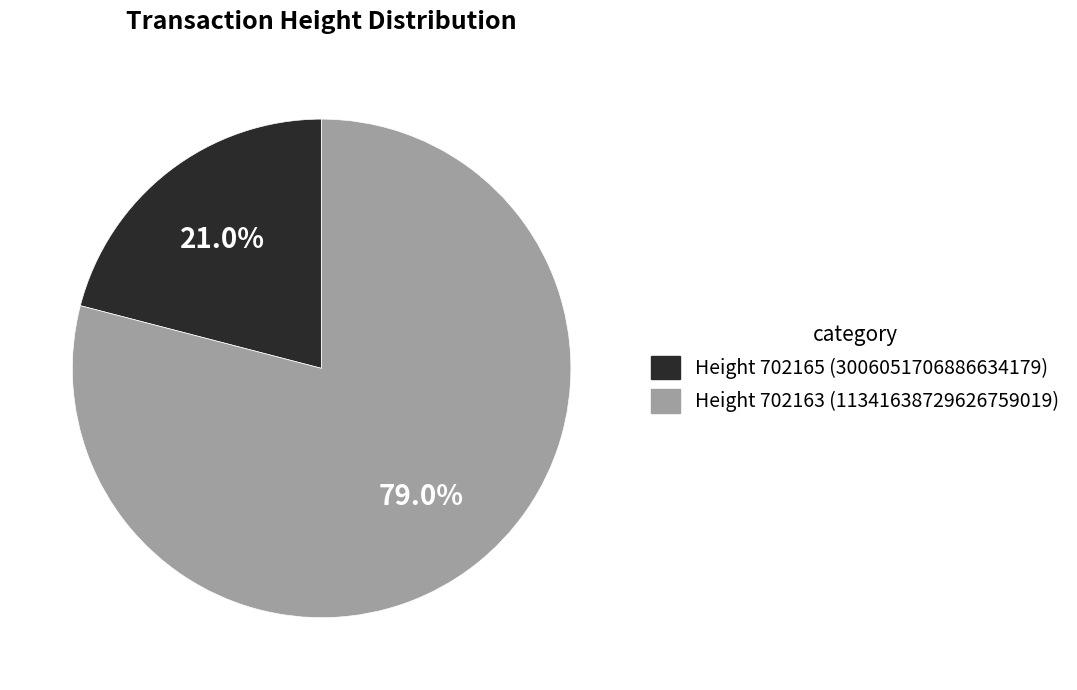

Is there a majority slice in this chart?

Yes